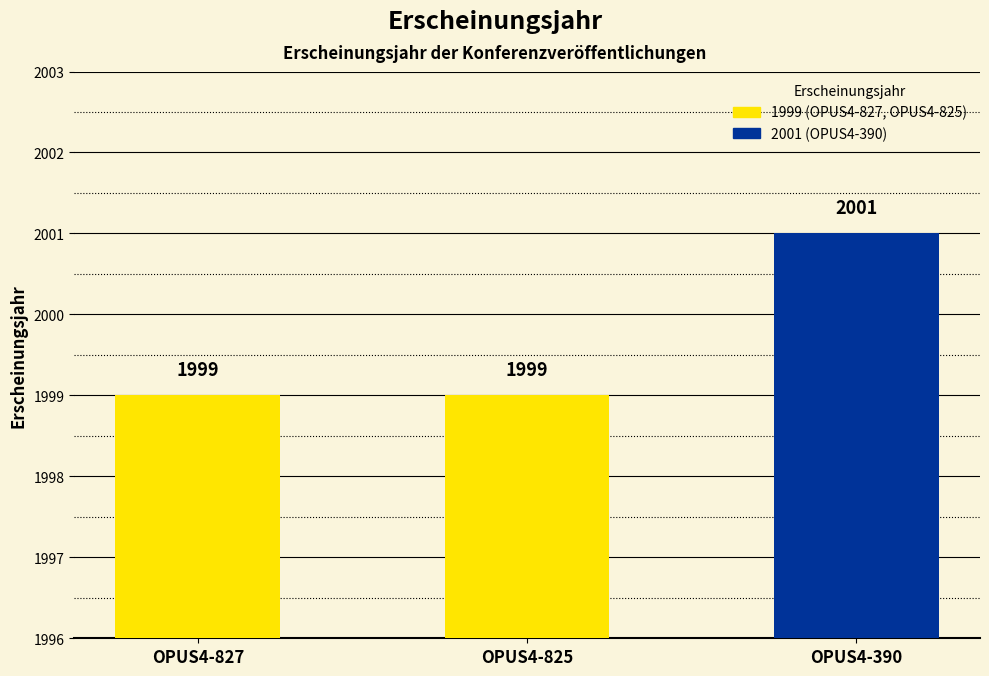

What is the change in value from OPUS4-827 to OPUS4-390?

+2